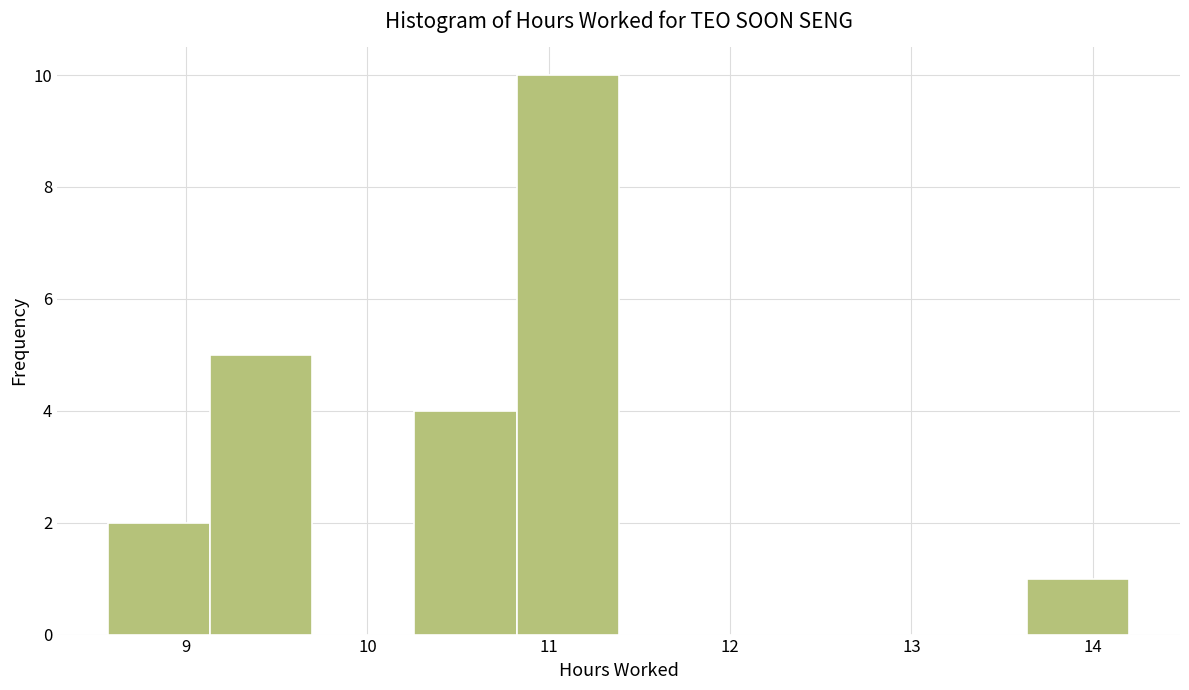

Reading left to right, transcribe this chart: for each bar, give the range it covers on the x-axis and its height. Neither the bar edges nor the heights are printed on the chart, so give them approximately, as read against the axes.

8.6 to 9.1: 2
9.1 to 9.7: 5
9.7 to 10.3: 0
10.3 to 10.8: 4
10.8 to 11.4: 10
11.4 to 11.9: 0
11.9 to 12.5: 0
12.5 to 13.1: 0
13.1 to 13.6: 0
13.6 to 14.2: 1